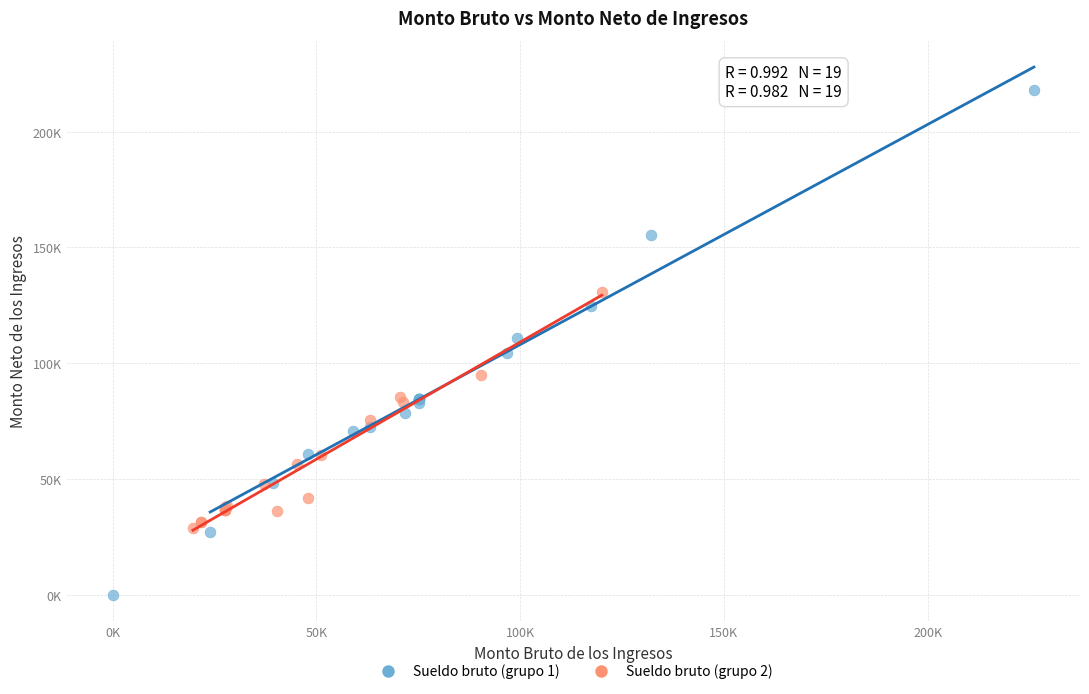

What are all the series names shown in the legend?

Sueldo bruto (grupo 1), Sueldo bruto (grupo 2)